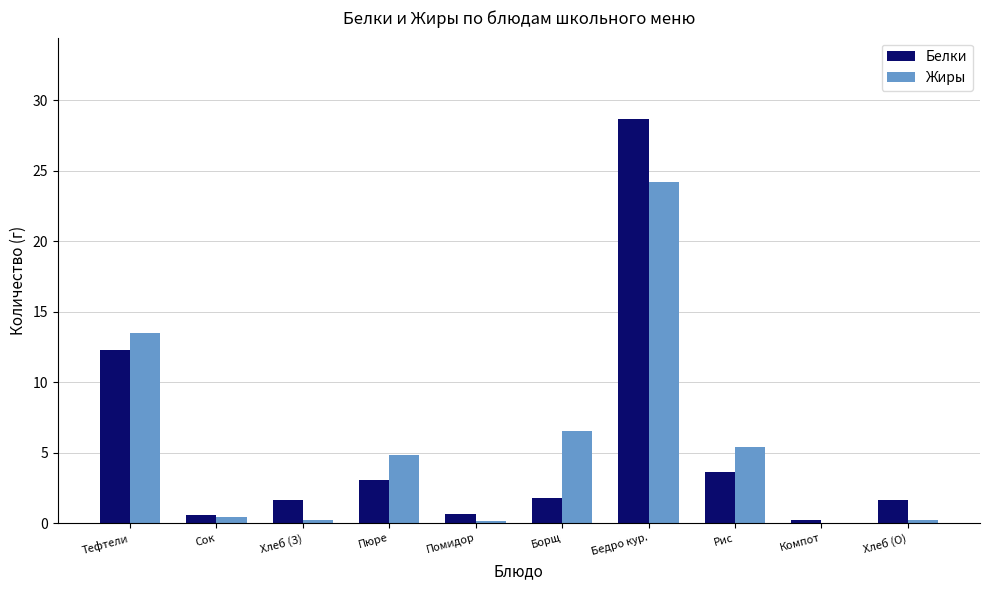

At which category is the sum across all series the highest?

Бедро кур.